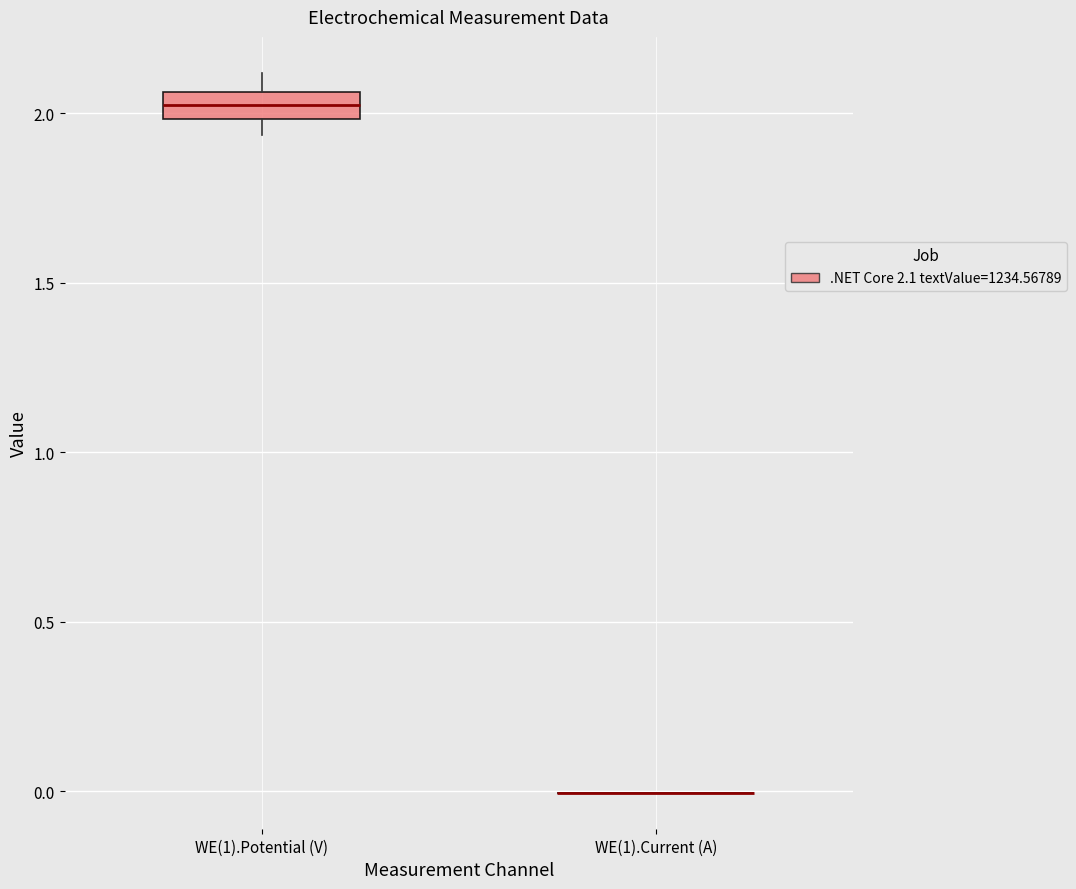

Reading left to right, transcribe this box plot: for each box, give where its median line is, the range the box spans, and where its two whiskers end, as read against the y-axis. The values are not printed on the chart, so give them approximately, as read against the axis.

WE(1).Potential (V): median 2.00 (inside the box), box 2.00 to 2.05, whiskers 1.95 to 2.10
WE(1).Current (A): box collapsed to a line at 0.00, whiskers 0.00 to 0.00